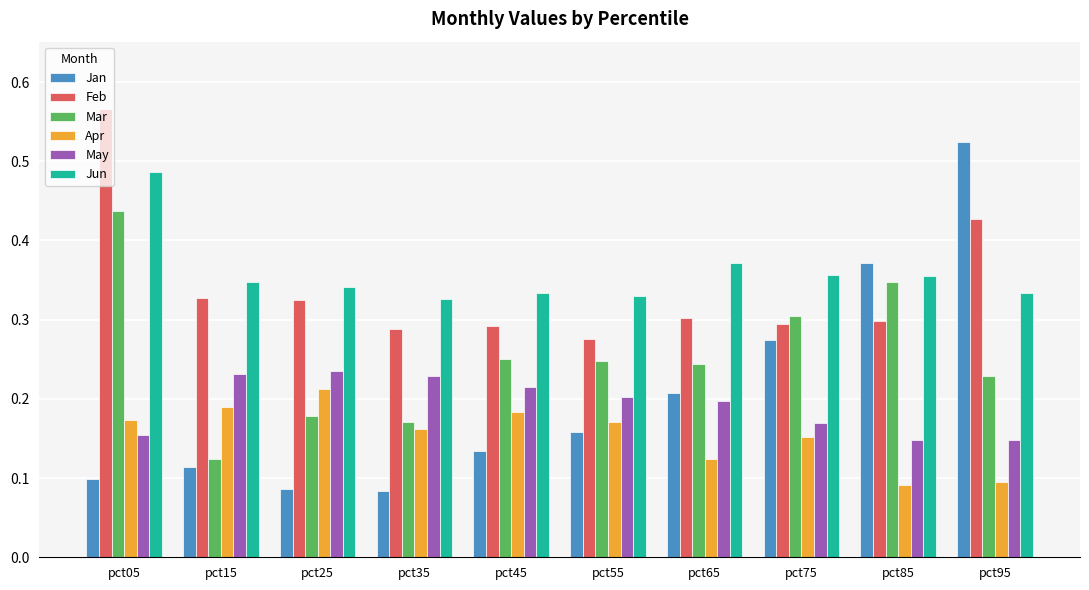

Which category has the highest value across all series?

pct05